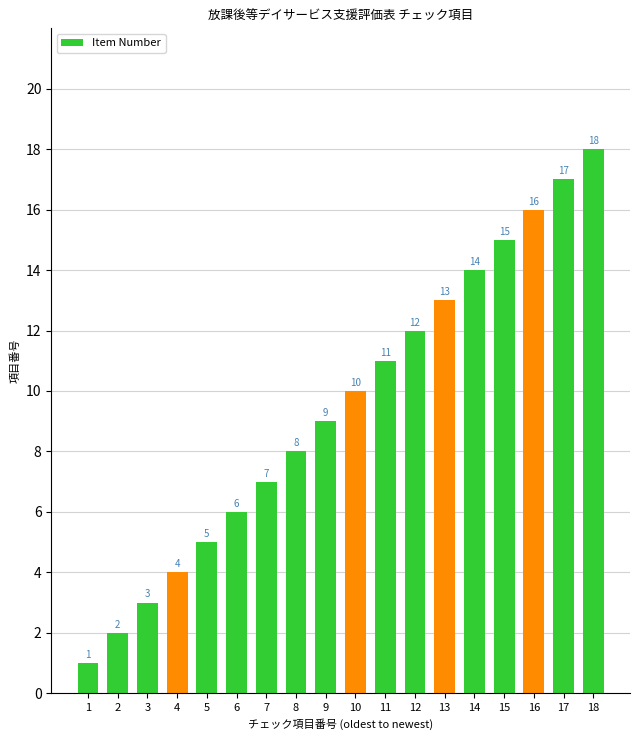

Reading left to right, transcribe all the data shown in this chart.

1=1	2=2	3=3	4=4	5=5	6=6	7=7	8=8	9=9	10=10	11=11	12=12	13=13	14=14	15=15	16=16	17=17	18=18